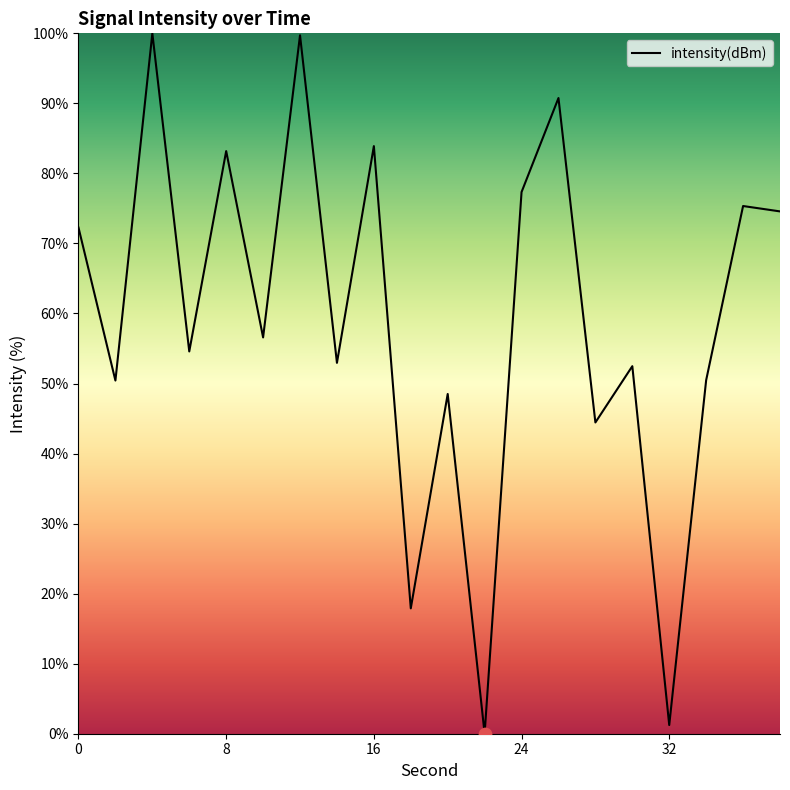

What is the difference between the maximum and minimum values?

100.0